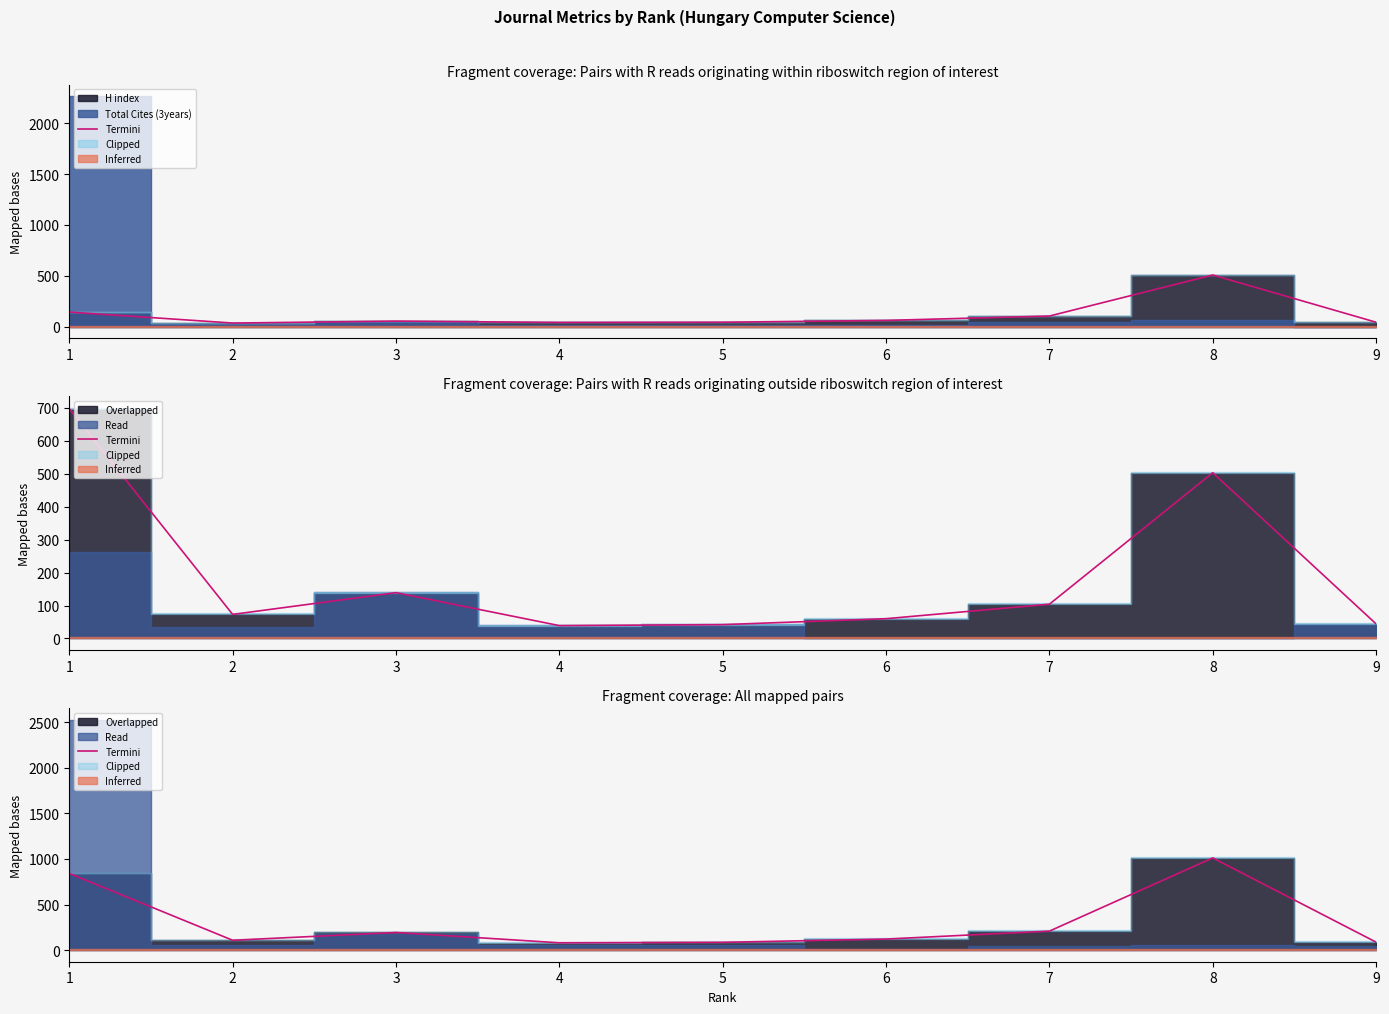

At which label does the data first exceed 122?

1